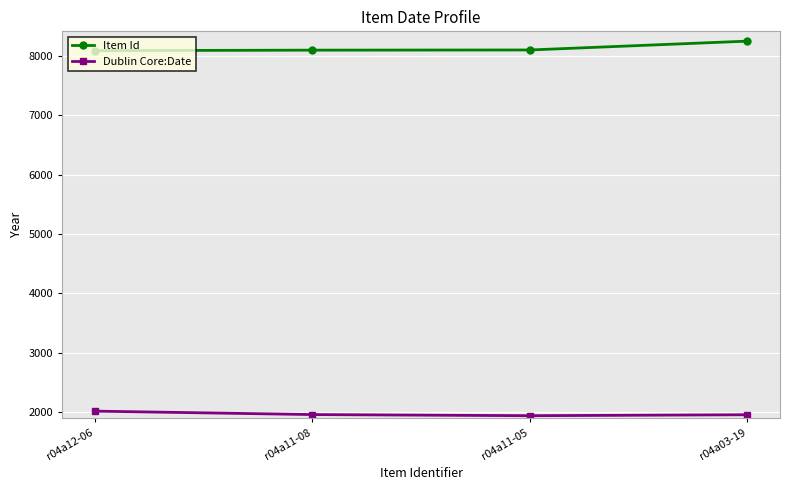

What is the greatest value displayed?

8249